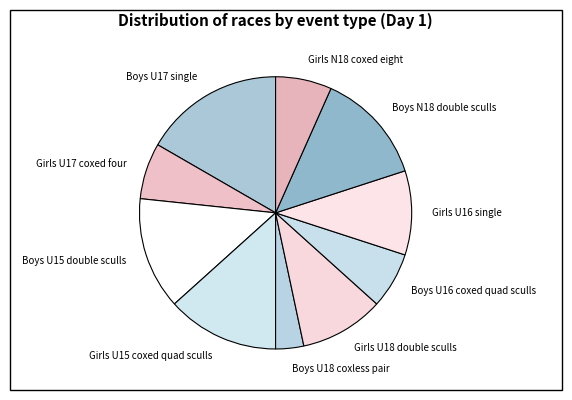

Which slice is the smallest?

Boys U18 coxless pair